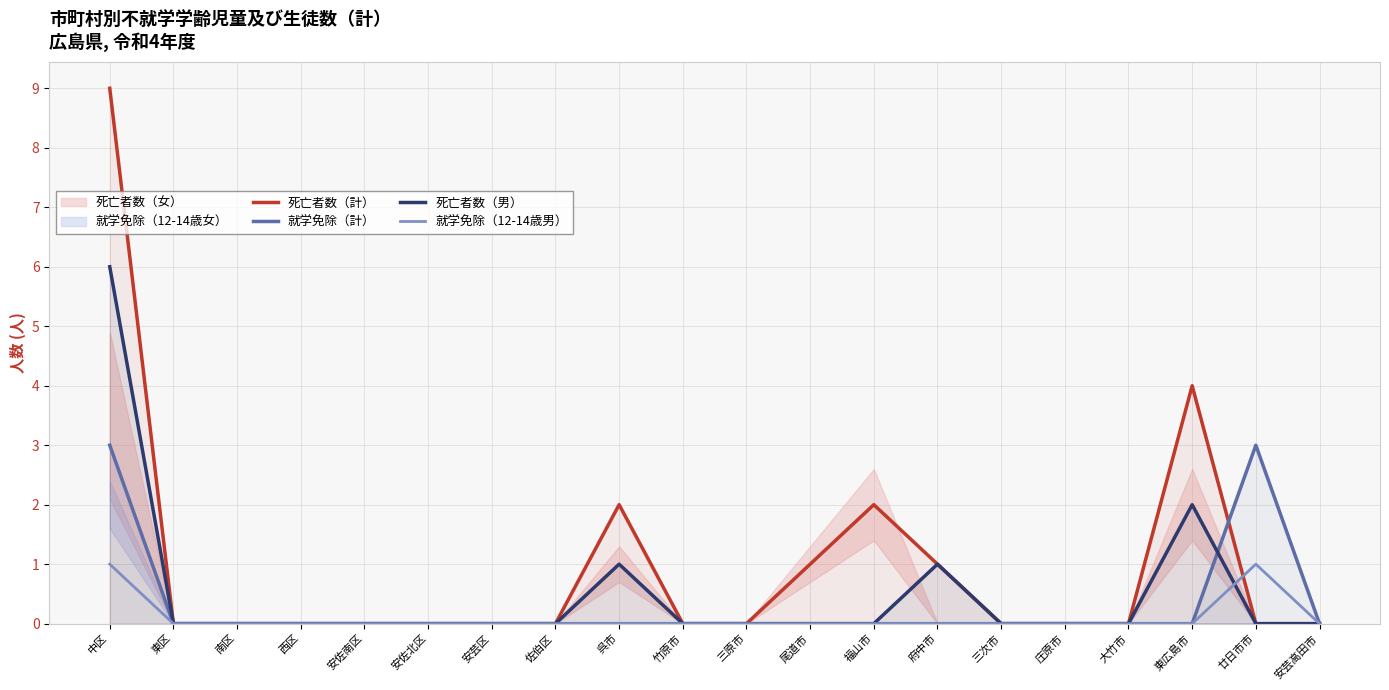

Which series ends up on top after the final intersection of 就学免除（12-14歳男） and 死亡者数（男）?

就学免除（12-14歳男）